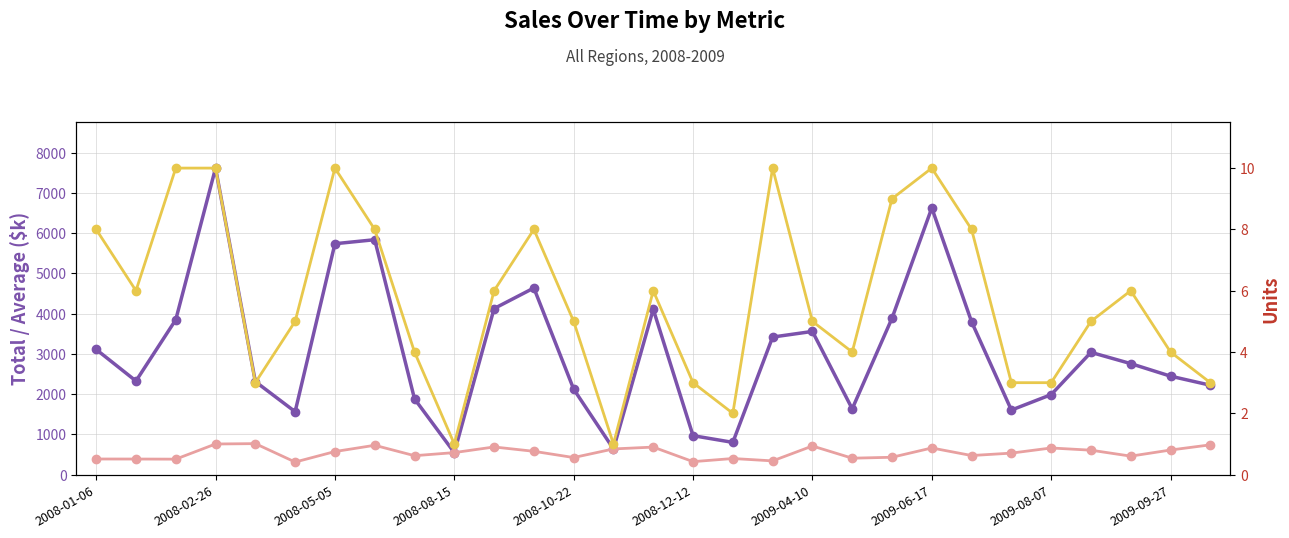

What is the average value of the Average $k series?

542